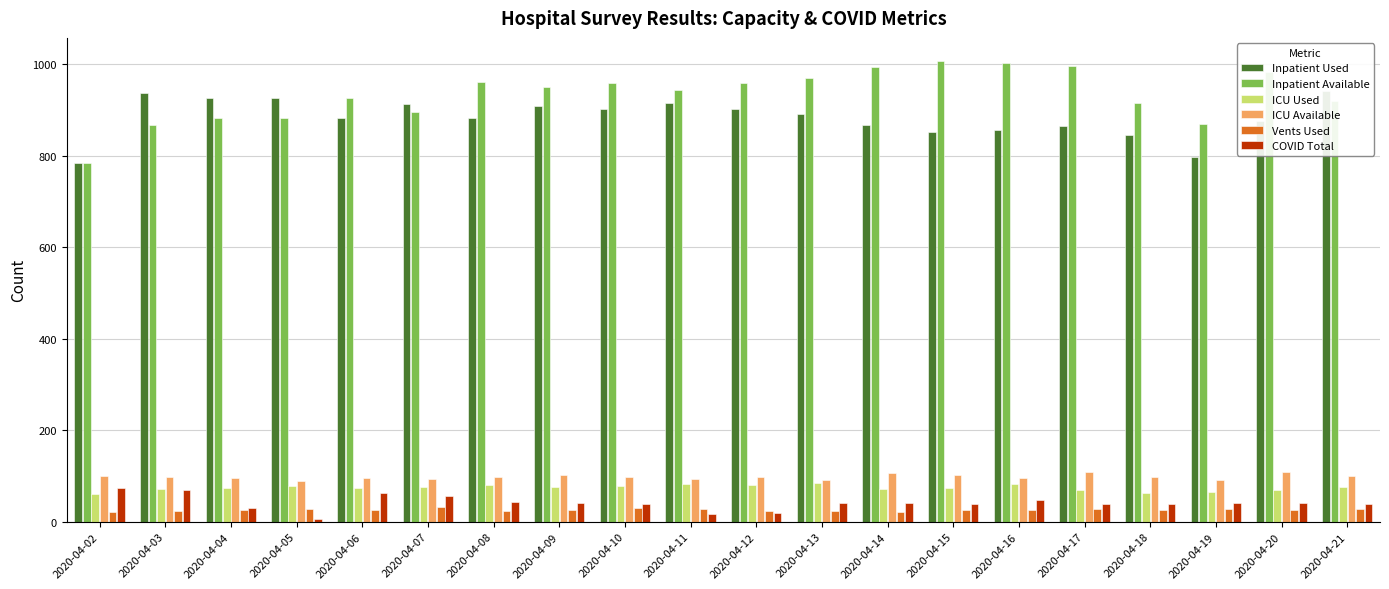

Which series has the largest range (max minus min)?

Inpatient Available